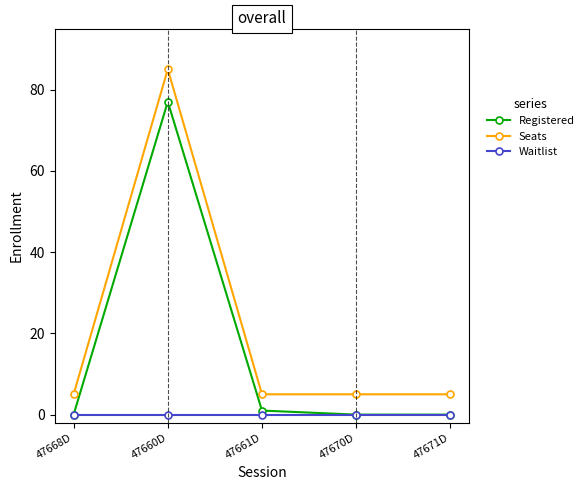

True or false: Seats and Waitlist cross at least once.

False